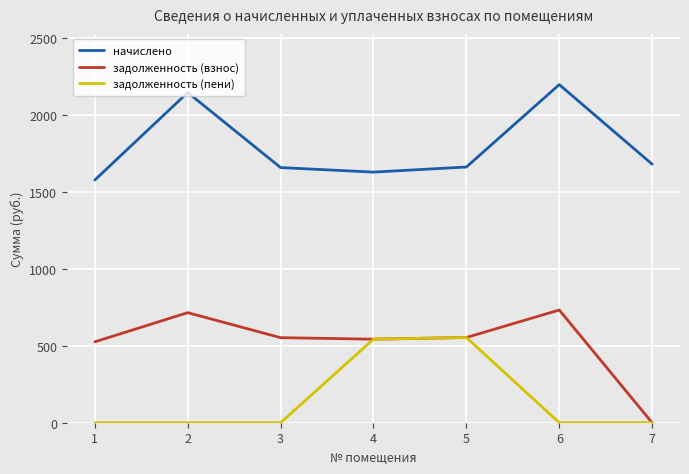

Rank the series by their average value, from highest to lowest.

начислено, задолженность (взнос), задолженность (пени)